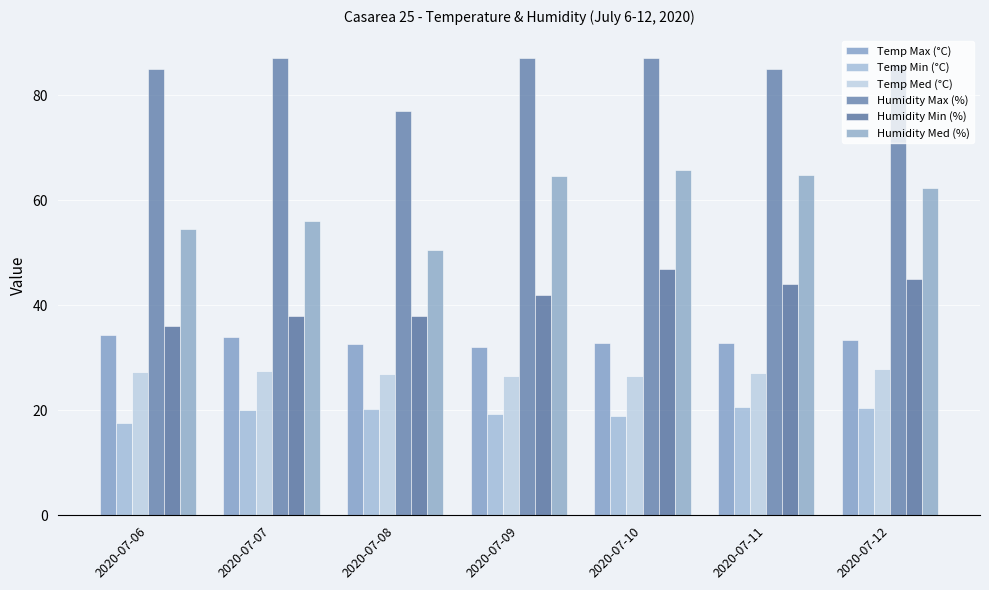

Reading right to left, what are all the values shown in this chart?

Temp Max (°C): 33.4	32.9	32.9	32.0	32.7	34.0	34.4
Temp Min (°C): 20.5	20.6	18.9	19.3	20.3	20.1	17.6
Temp Med (°C): 27.9	27.1	26.5	26.6	26.9	27.5	27.3
Humidity Max (%): 86.0	85.0	87.0	87.0	77.0	87.0	85.0
Humidity Min (%): 45.0	44.0	47.0	42.0	38.0	38.0	36.0
Humidity Med (%): 62.4	64.9	65.7	64.7	50.5	56.0	54.5